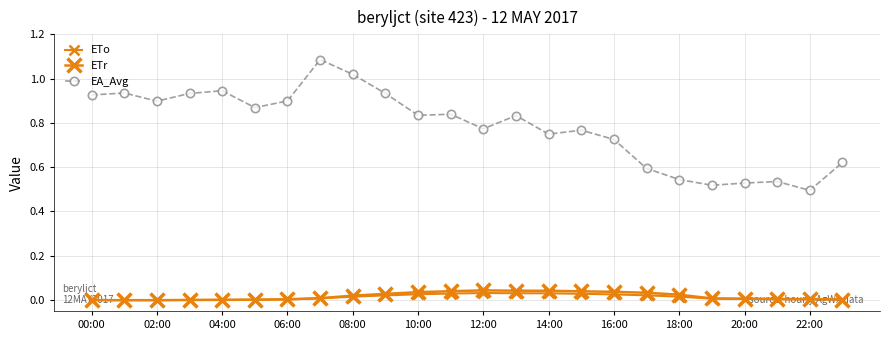

How many categories are shown in the chart?

24